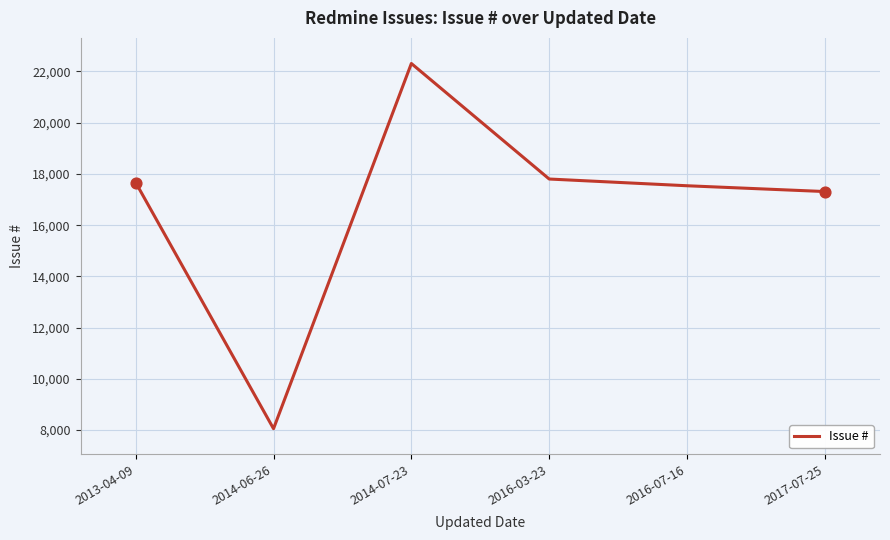

Between 2017-07-25 and 2014-07-23, which is larger?

2014-07-23